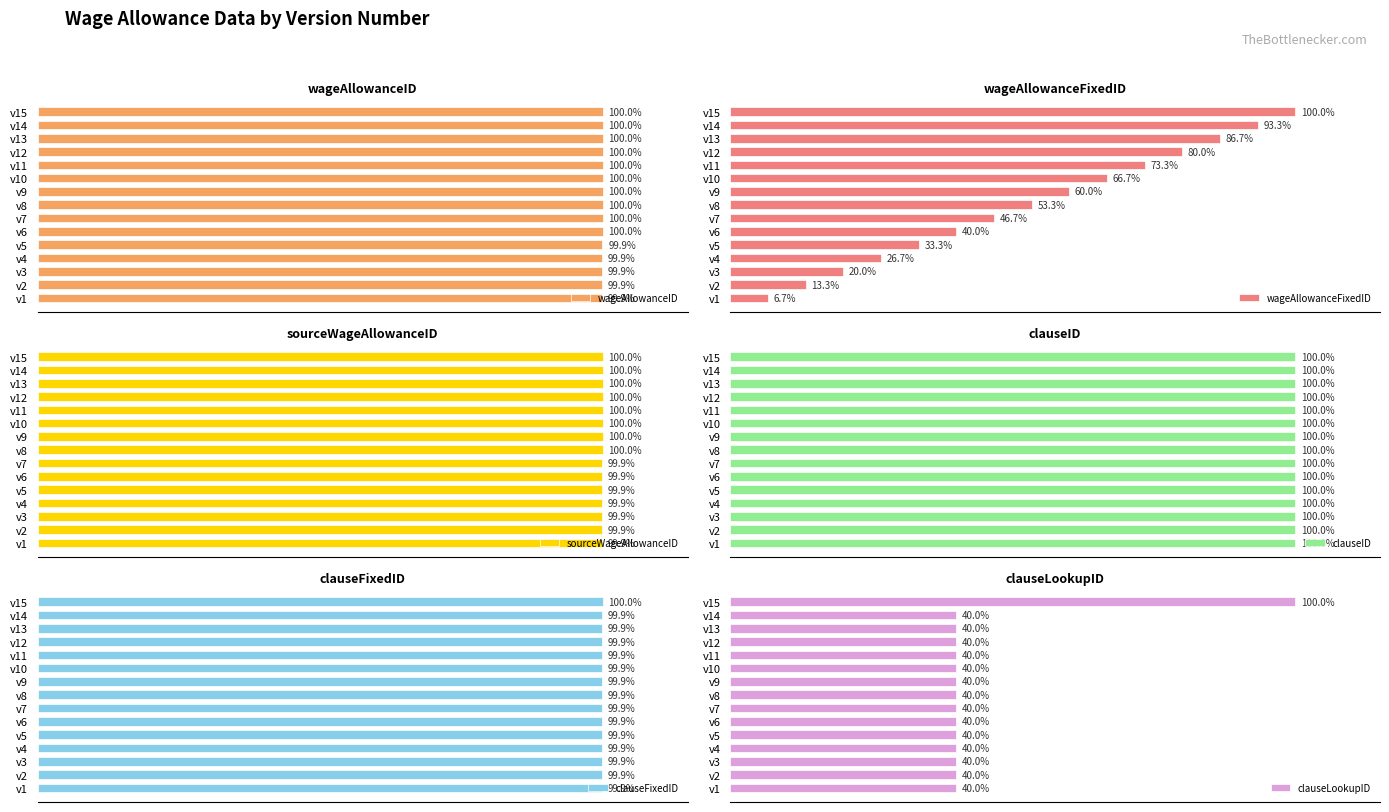

What is the sum of all clauseLookupID values?

660.0